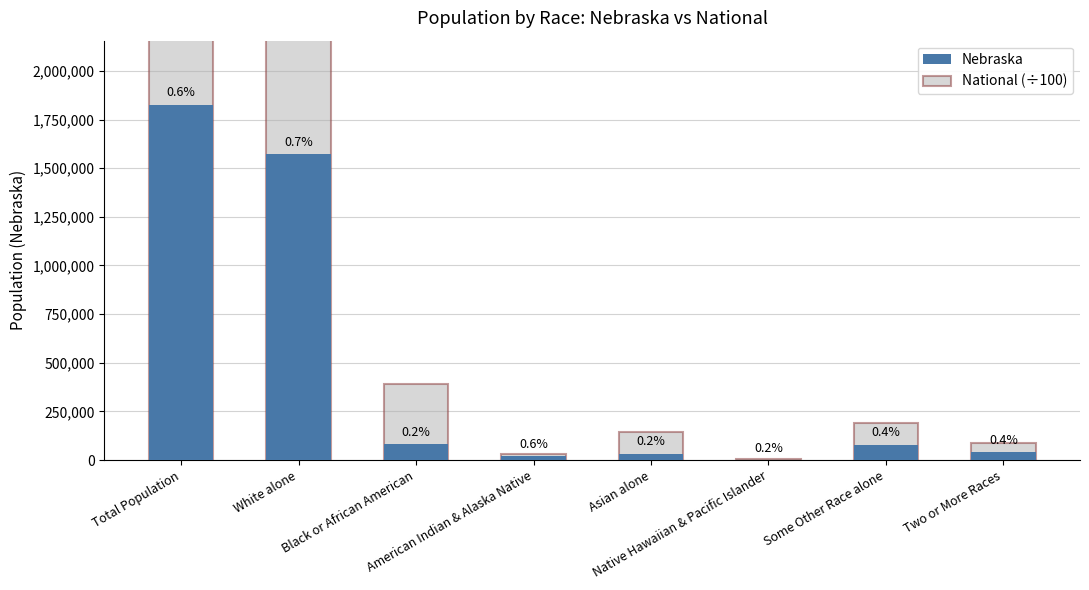

What position from the right is Native Hawaiian & Pacific Islander?

3